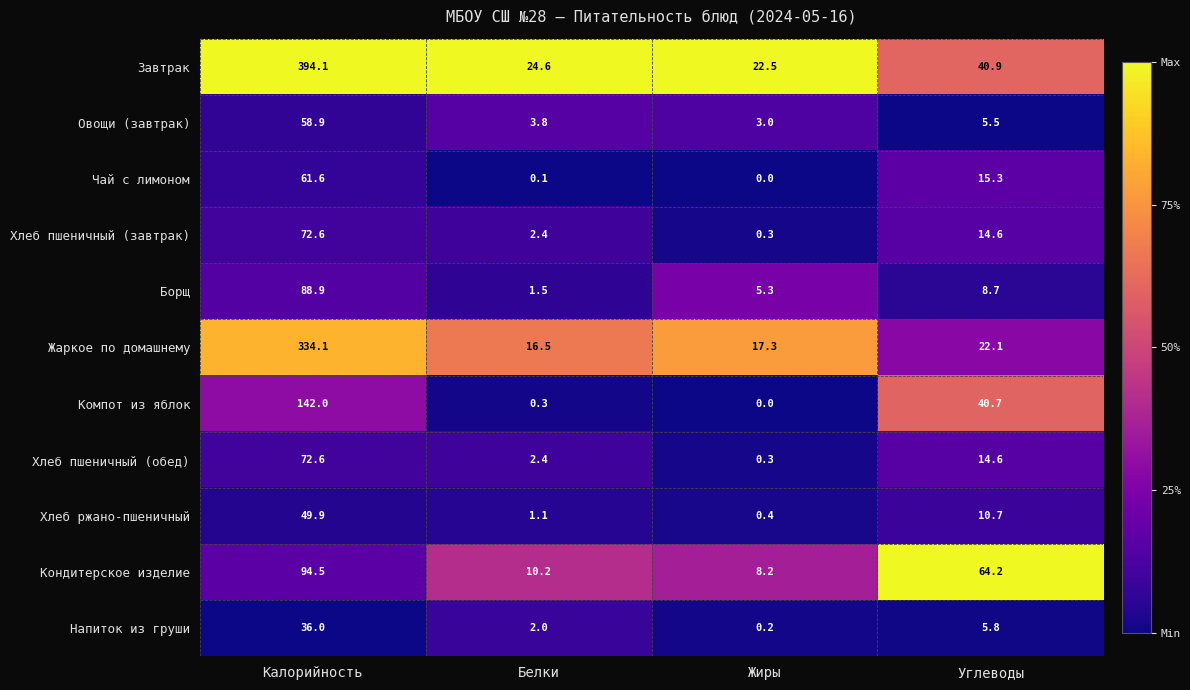

At which category is the sum across all series the highest?

Калорийность